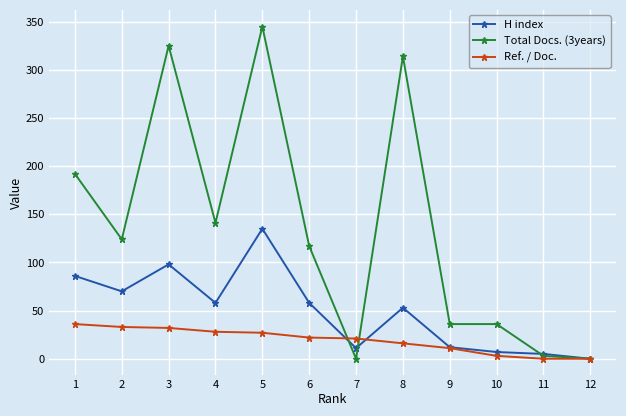

At which label does H index first exceed 58?

1